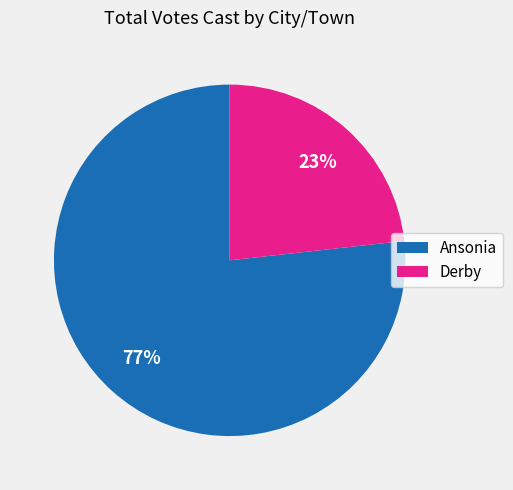

Which category accounts for the majority?

Ansonia